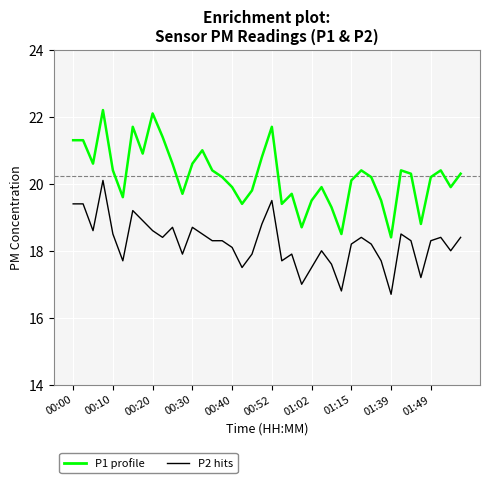

What is the maximum value shown in the chart?

22.2